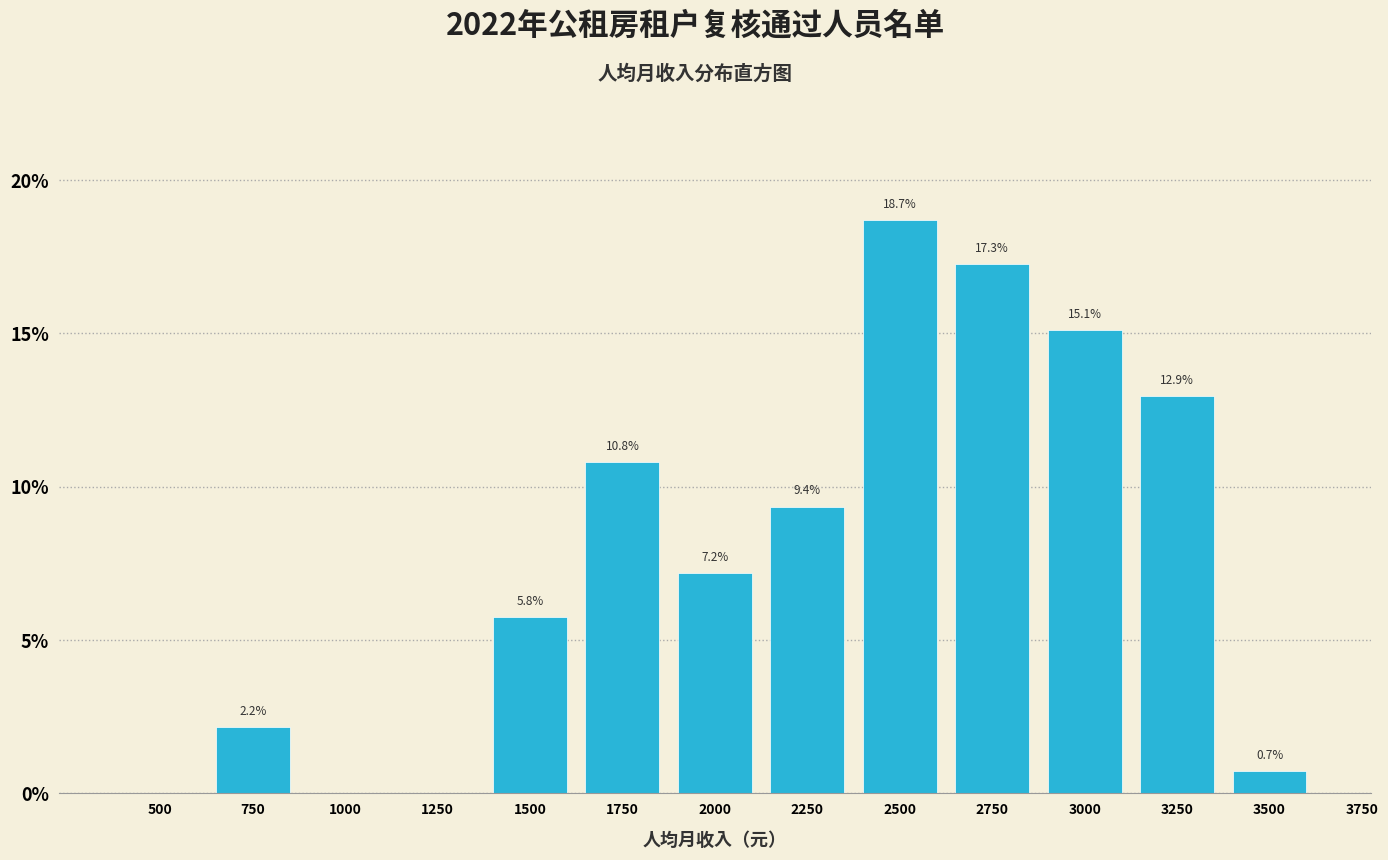

Reading left to right, what are all the values shown in this chart?

500=0.0	750=2.2	1000=0.0	1250=0.0	1500=5.8	1750=10.8	2000=7.2	2250=9.4	2500=18.7	2750=17.3	3000=15.1	3250=12.9	3500=0.7	3750=0.0